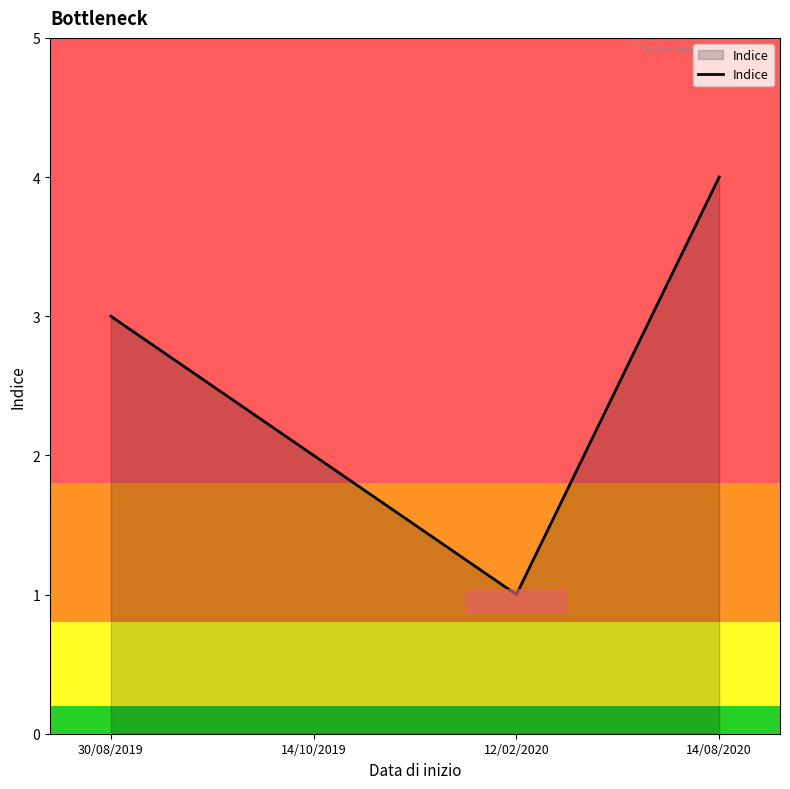

Reading right to left, extract all data points from this chart.

4	1	2	3